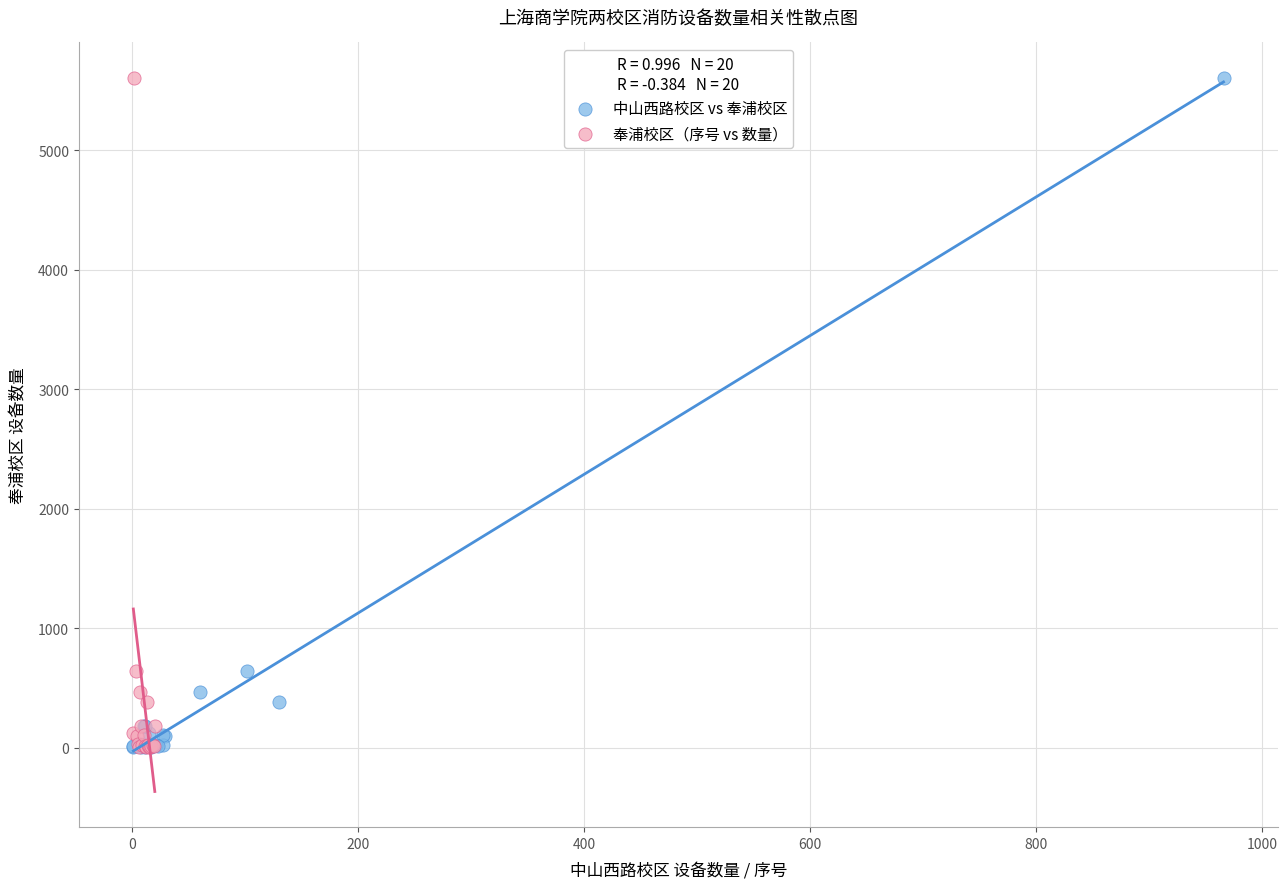

What are all the series names shown in the legend?

中山西路校区 vs 奉浦校区, 奉浦校区（序号 vs 数量）